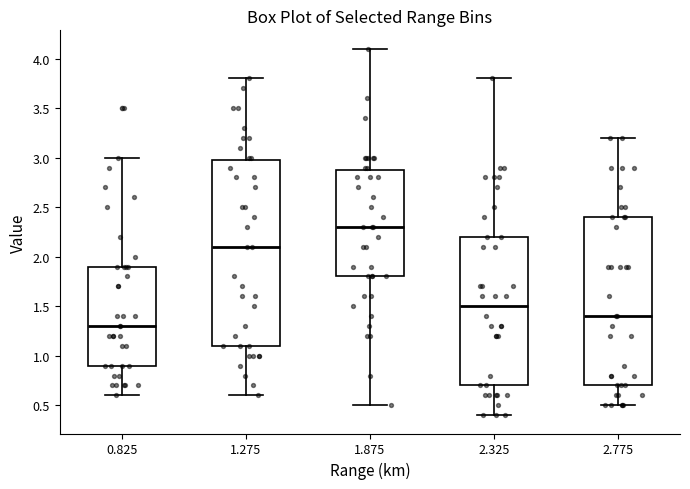

Which box is the tallest, from its lower edge to its upper edge?

1.275